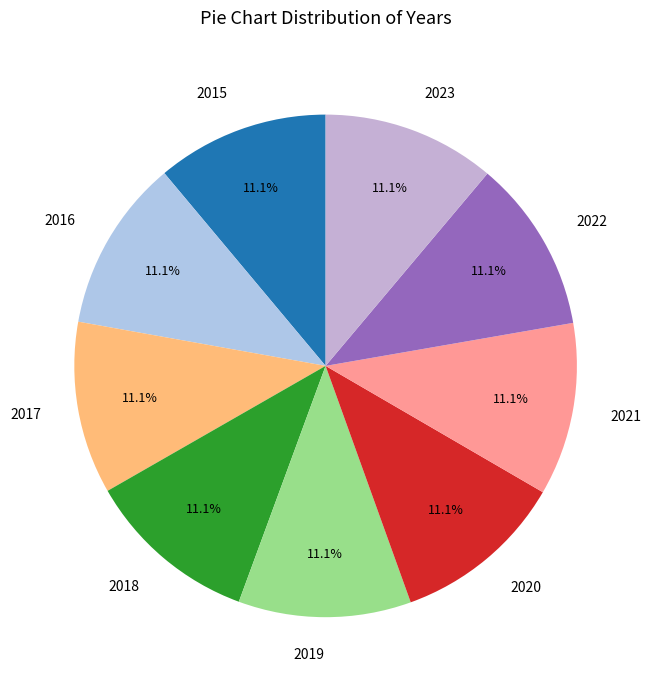

Does 2020 account for over 50% of the chart?

No